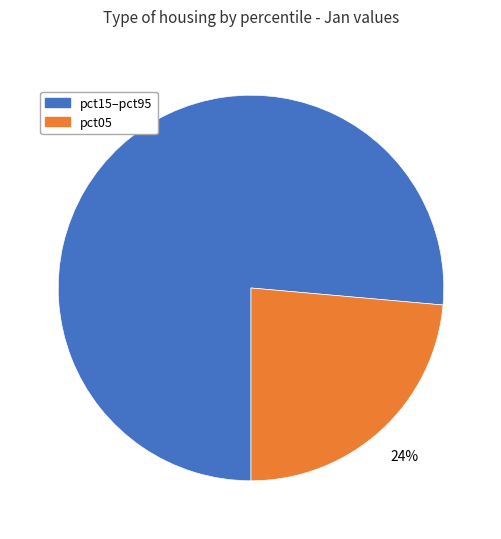

Is there a majority slice in this chart?

Yes